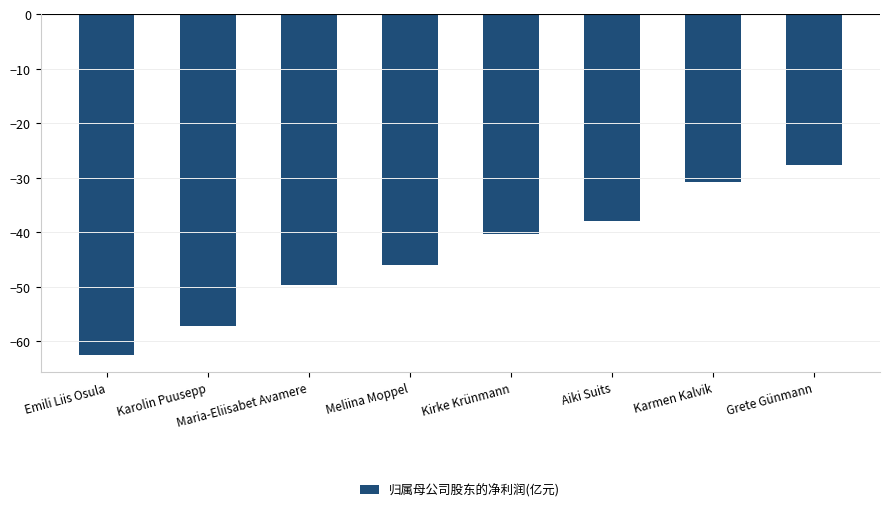

The value at Grete Günmann is -42.2. True or false?

False